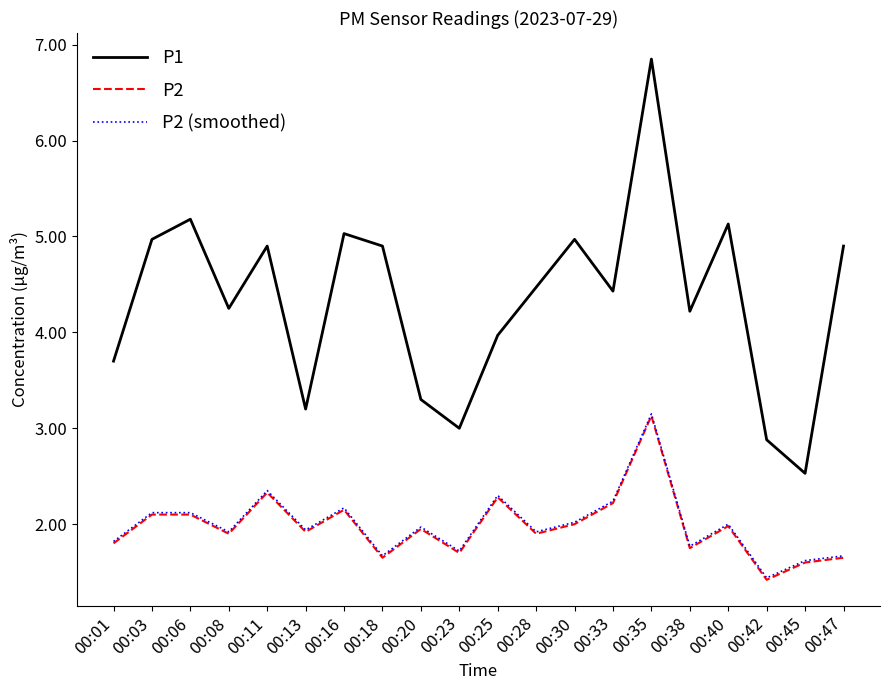

Which series has the widest spread of values?

P1